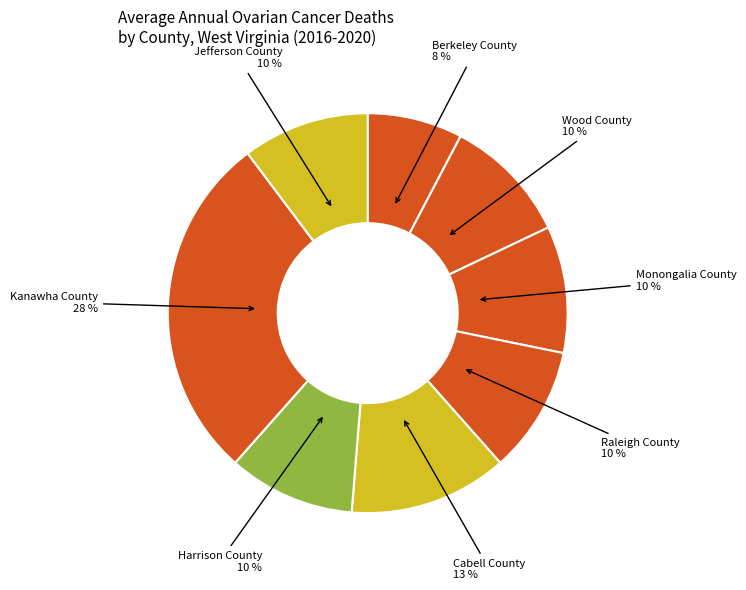

Count the number of slices in the pie.

8